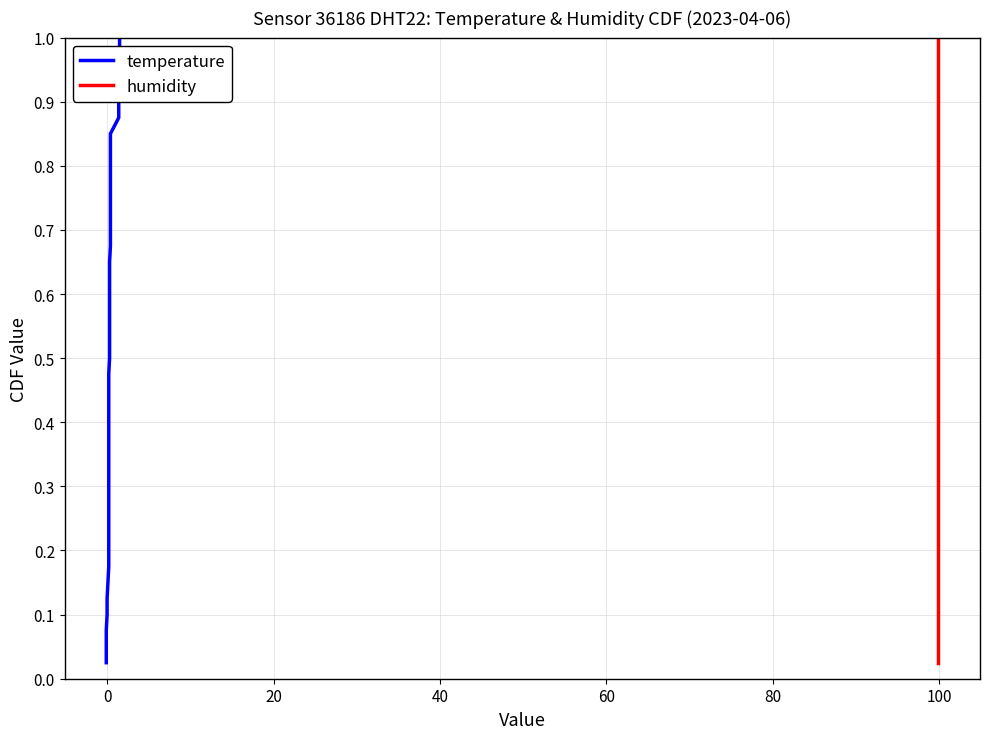

Reading right to left, list all the values displayed in this chart.

temperature: 1.0	1.0	0.9	0.9	0.9	0.9	0.8	0.8	0.8	0.8	0.8	0.7	0.7	0.7	0.7	0.6	0.6	0.6	0.6	0.5	0.5	0.5	0.5	0.4	0.4	0.4	0.3	0.3	0.3	0.3	0.2	0.2	0.2	0.2	0.1	0.1	0.1	0.1	0.1	0.0
humidity: 1.0	1.0	0.9	0.9	0.9	0.9	0.8	0.8	0.8	0.8	0.8	0.7	0.7	0.7	0.7	0.6	0.6	0.6	0.6	0.5	0.5	0.5	0.5	0.4	0.4	0.4	0.3	0.3	0.3	0.3	0.2	0.2	0.2	0.2	0.1	0.1	0.1	0.1	0.1	0.0